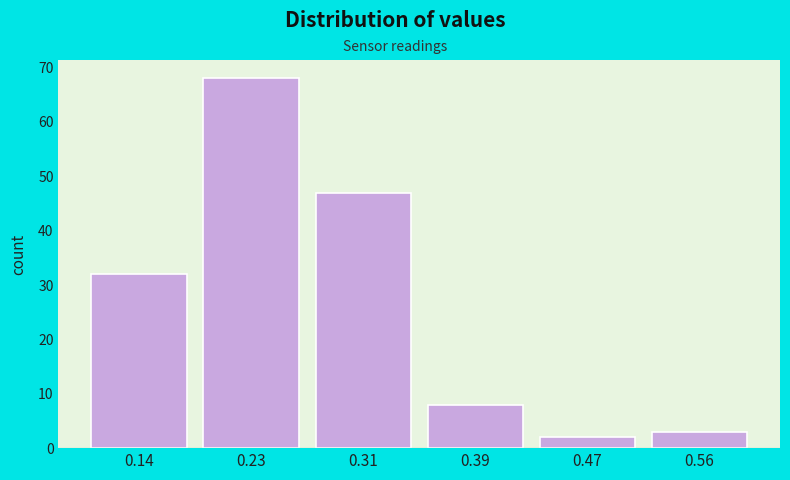

Reading left to right, transcribe this chart: for each bar, give the range it covers on the x-axis and its height. Neither the bar edges nor the heights are printed on the chart, so give them approximately, as read against the axes.

0.10 to 0.18: 32
0.18 to 0.27: 68
0.27 to 0.35: 47
0.35 to 0.43: 8
0.43 to 0.52: 2
0.52 to 0.60: 3